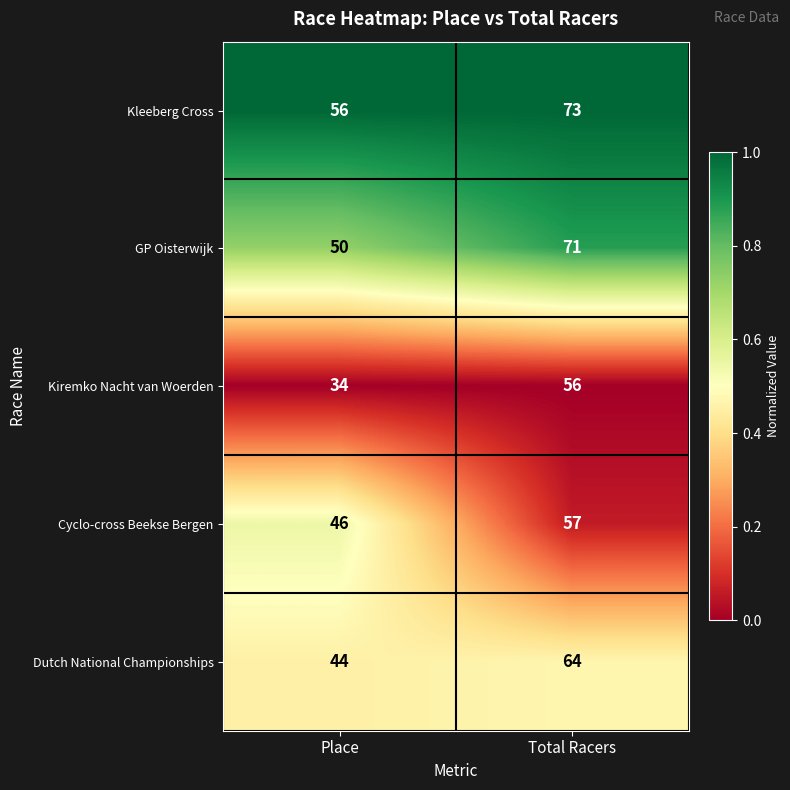

Reading left to right, transcribe all the data shown in this chart.

Kleeberg Cross: Place=56	Total Racers=73
GP Oisterwijk: Place=50	Total Racers=71
Kiremko Nacht van Woerden: Place=34	Total Racers=56
Cyclo-cross Beekse Bergen: Place=46	Total Racers=57
Dutch National Championships: Place=44	Total Racers=64